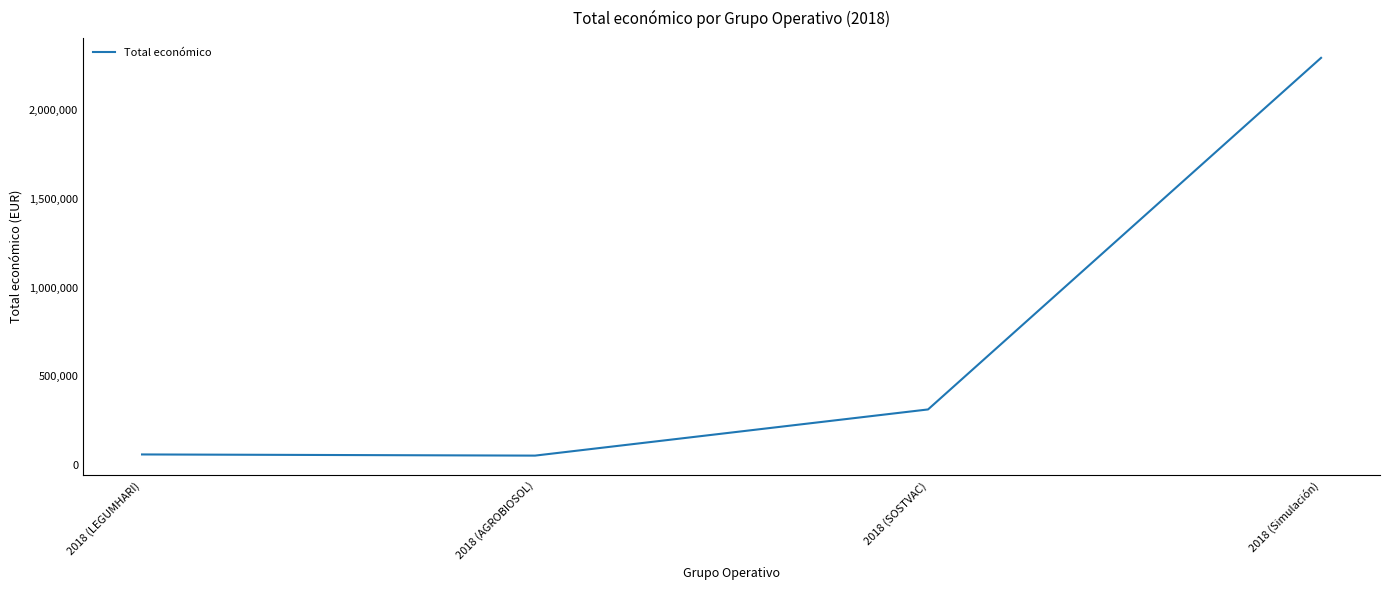

What is the minimum value shown in the chart?

50929